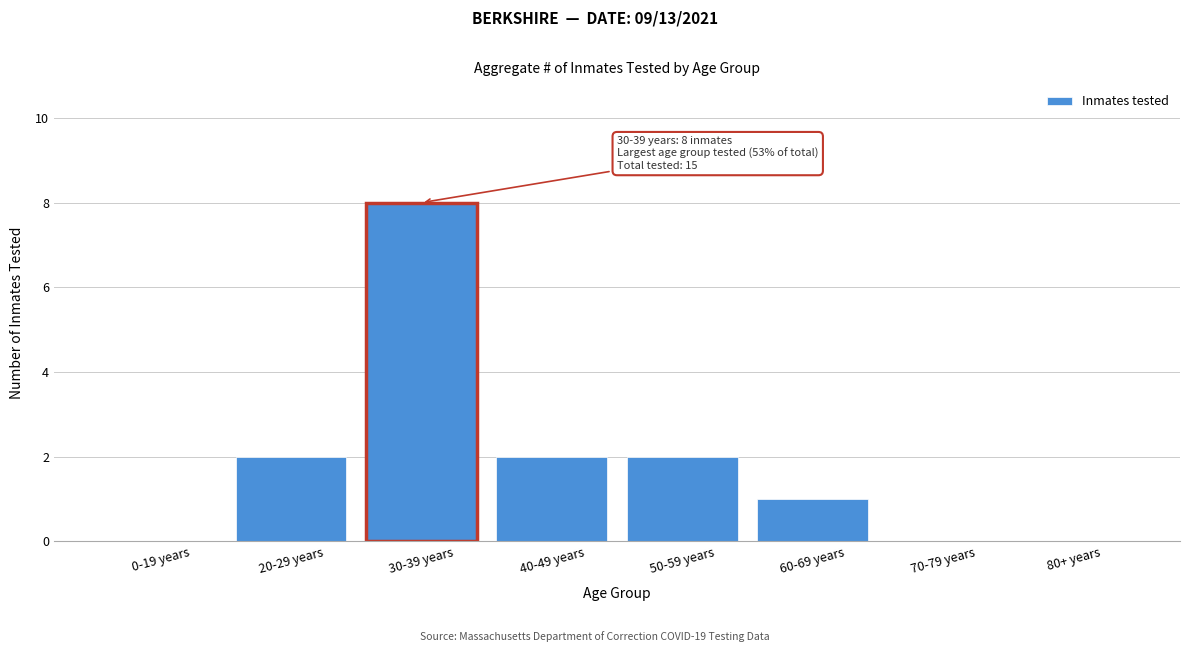

Reading right to left, what are all the values shown in this chart?

80+ years=0	70-79 years=0	60-69 years=1	50-59 years=2	40-49 years=2	30-39 years=8	20-29 years=2	0-19 years=0